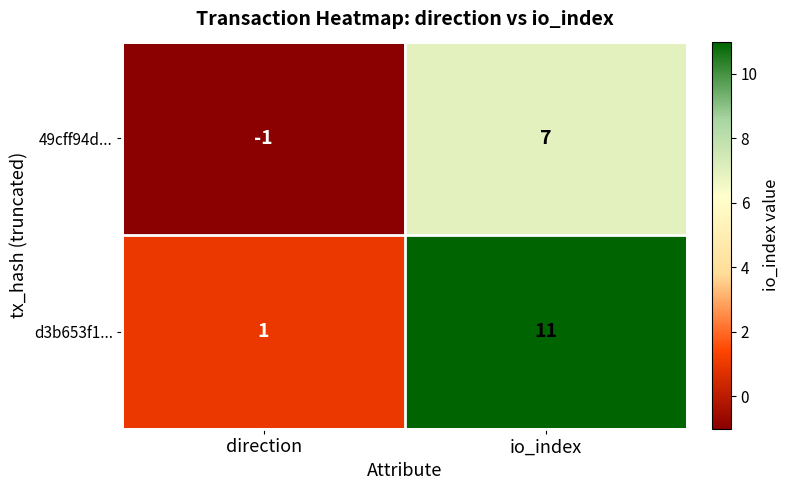

Reading left to right, list all the values displayed in this chart.

49cff94d...: -1	7
d3b653f1...: 1	11